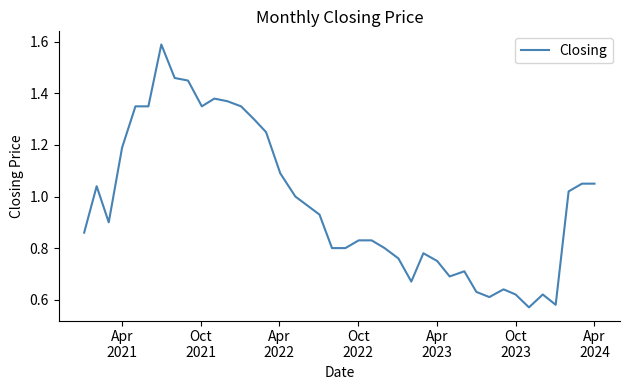

Reading left to right, transcribe all the data shown in this chart.

0.9	1.0	0.9	1.2	1.4	1.4	1.6	1.5	1.4	1.4	1.4	1.4	1.4	1.3	1.2	1.1	1.0	1.0	0.9	0.8	0.8	0.8	0.8	0.8	0.8	0.7	0.8	0.8	0.7	0.7	0.6	0.6	0.6	0.6	0.6	0.6	0.6	1.0	1.1	1.1